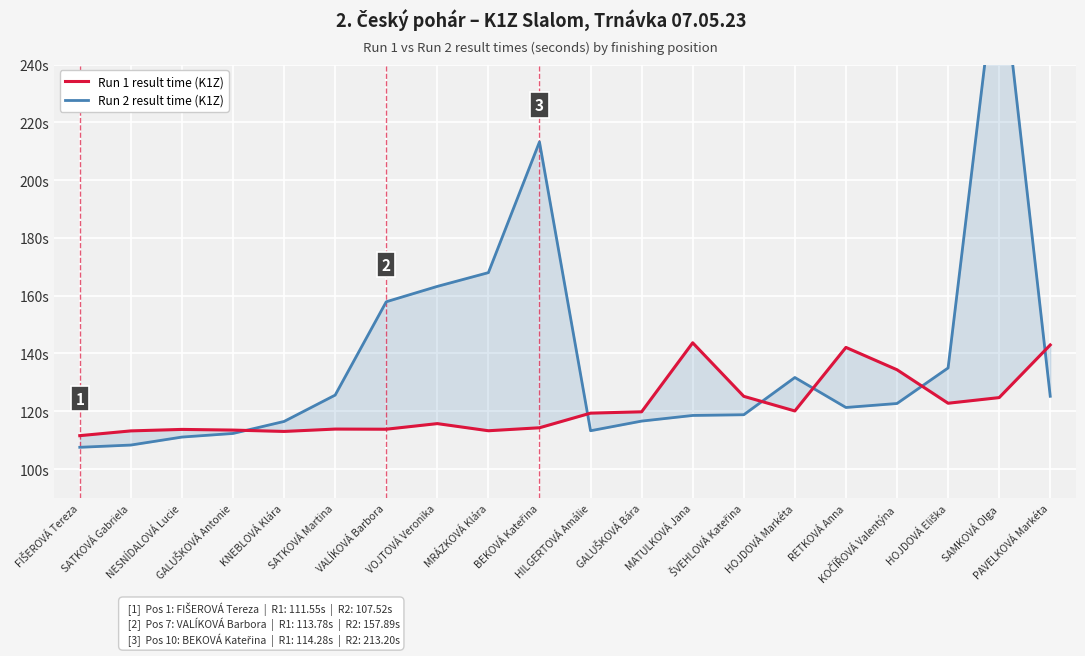

The value of Run 1 result time (K1Z) at SAMKOVÁ Olga is 124.7. True or false?

True